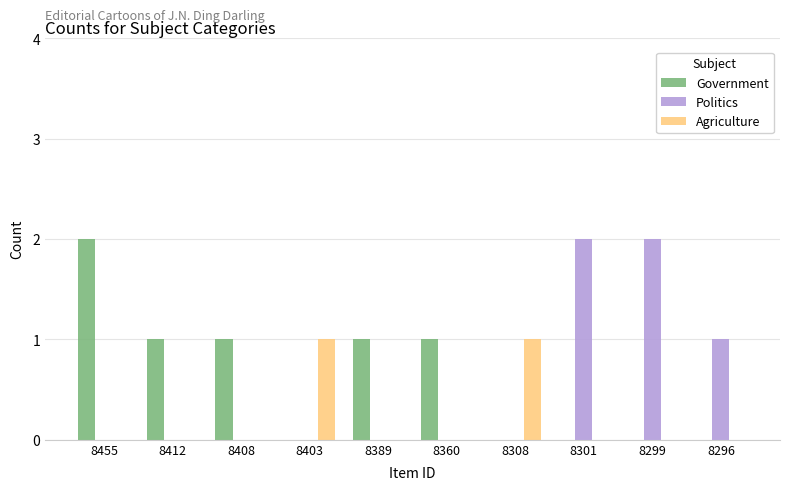

Is it true that Government equals 1 at 8301?

False